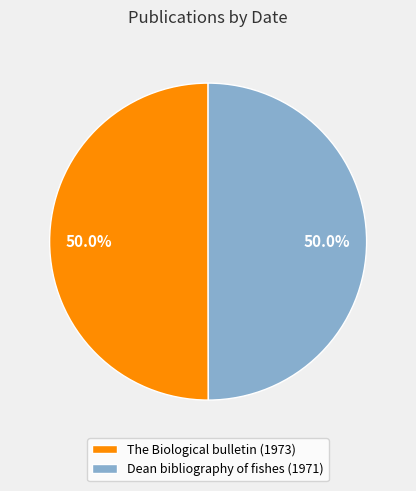

What is the total percentage of Dean bibliography of fishes (1971) and The Biological bulletin (1973)?

100.0%